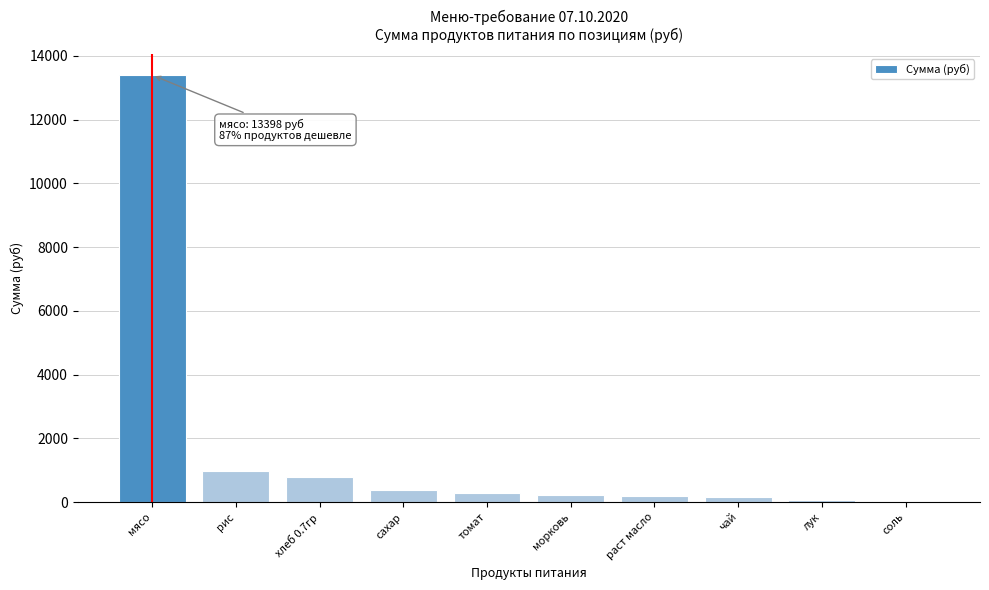

What value does the data have at томат?

285.9